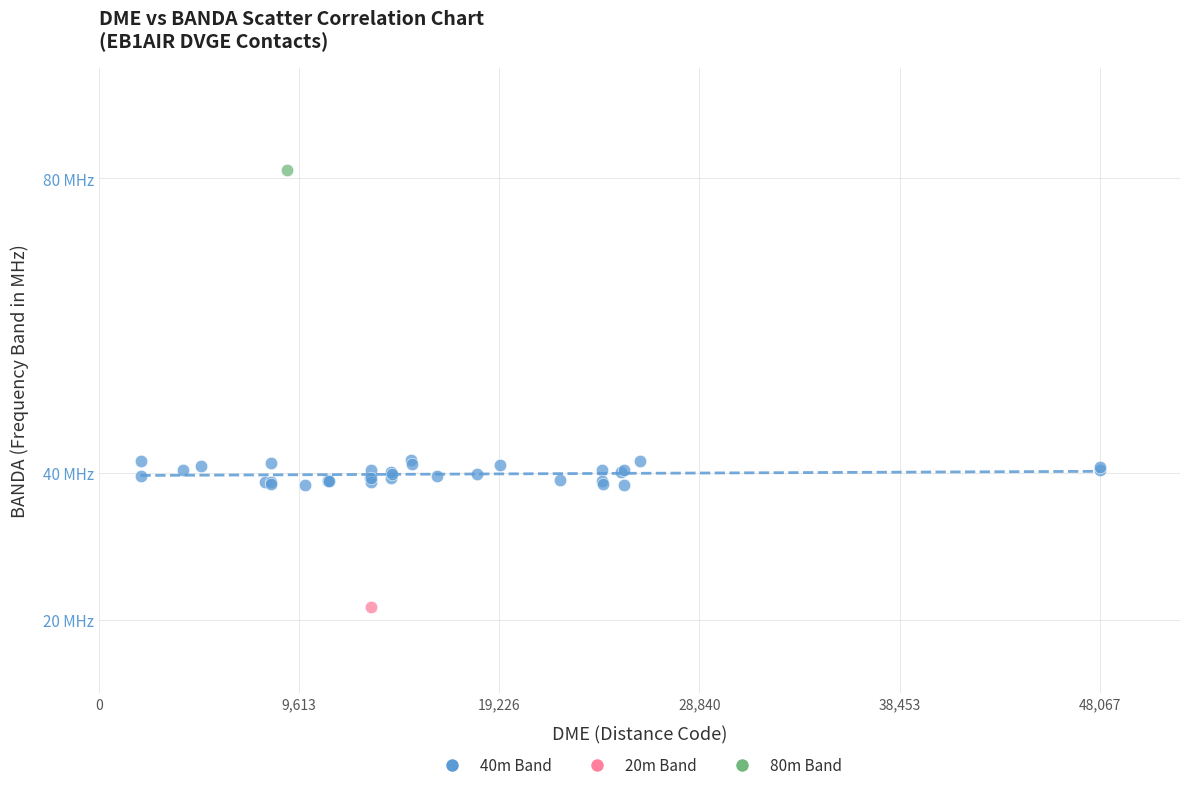

What are all the series names shown in the legend?

40m Band, 20m Band, 80m Band